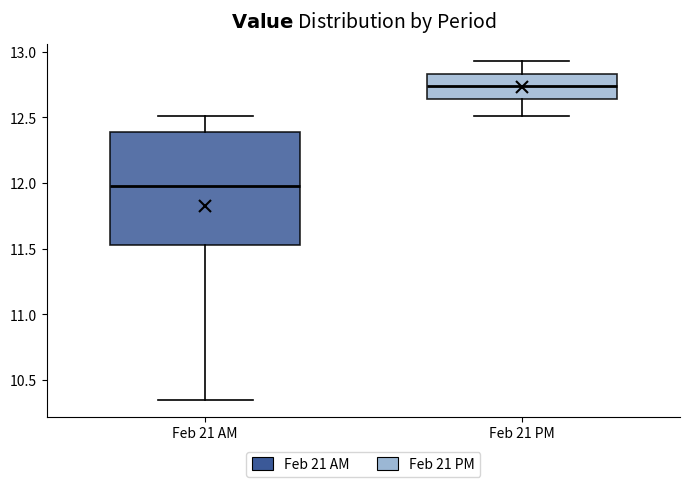

Where does the lower whisker of the box for Feb 21 PM end on the y-axis? The values are not printed on the chart, so give them approximately, as read against the axis.

12.50